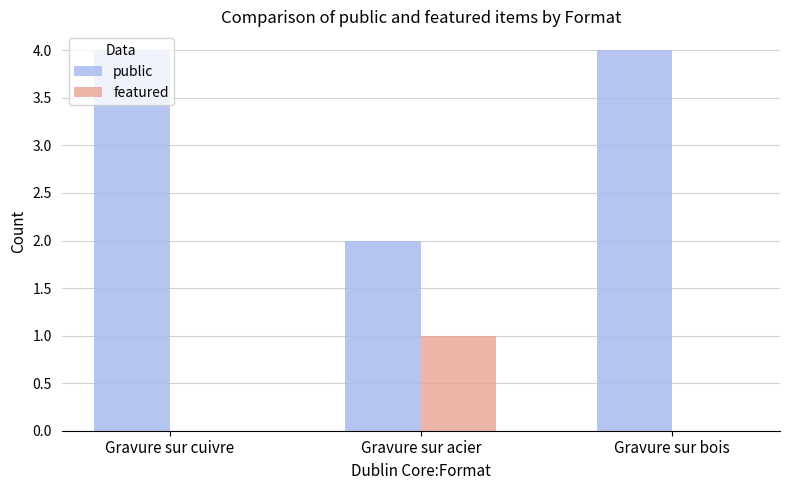

The value of featured at Gravure sur cuivre is -1. True or false?

False